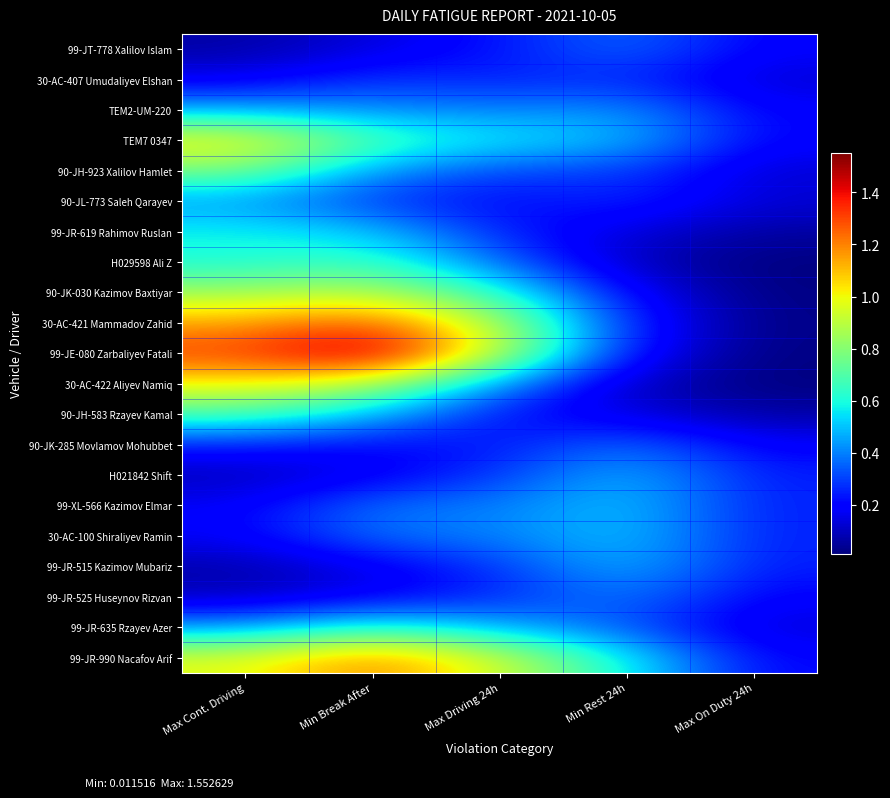

Count the number of data series in this chart.

21